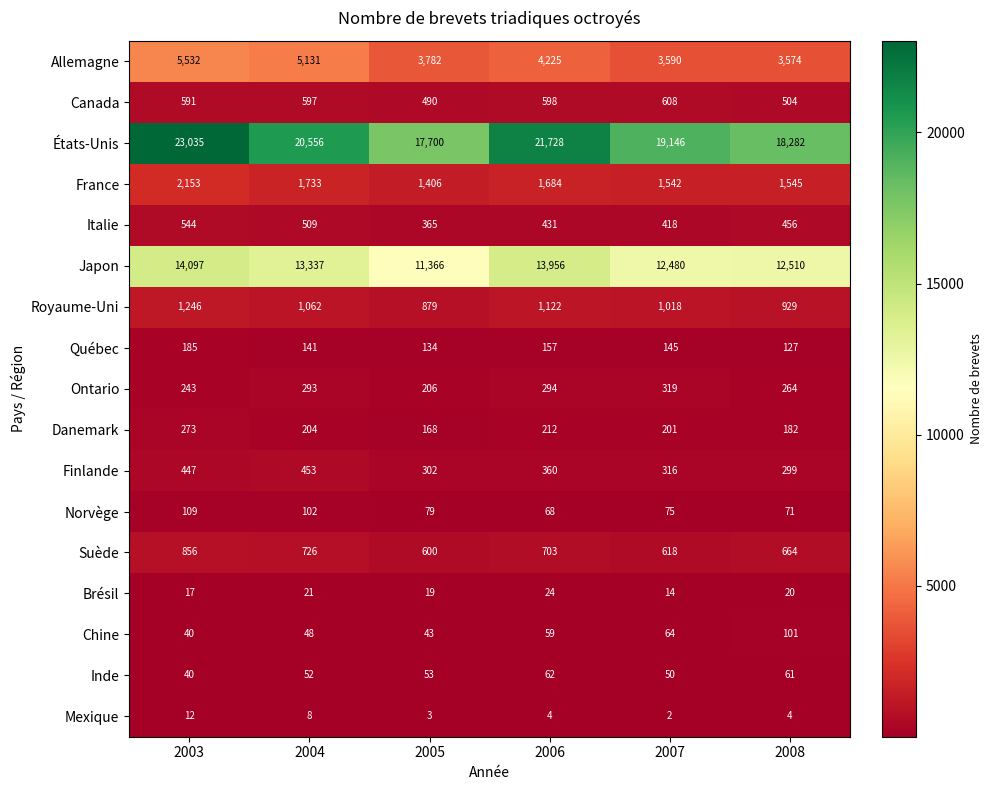

Count the number of categories in the chart.

6